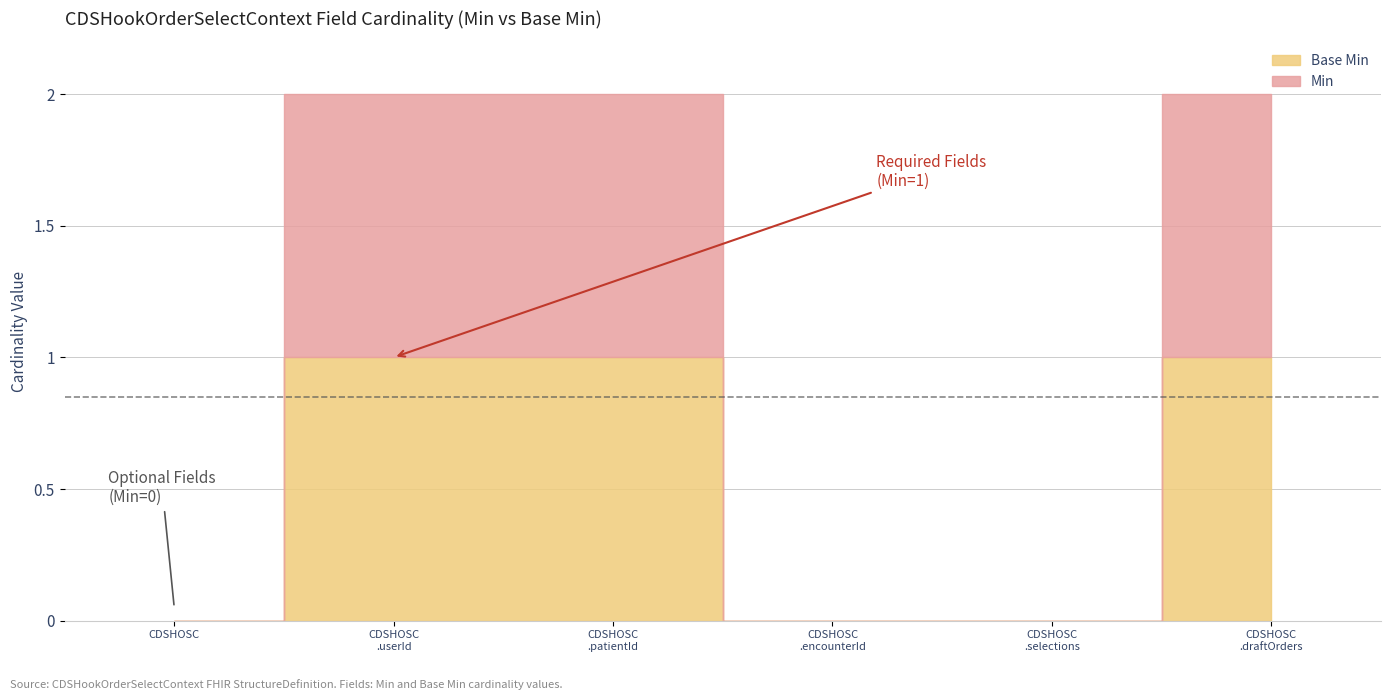

Reading left to right, transcribe all the data shown in this chart.

Min: CDSHookOrderSelectContext=0	CDSHookOrderSelectContext.userId=1	CDSHookOrderSelectContext.patientId=1	CDSHookOrderSelectContext.encounterId=0	CDSHookOrderSelectContext.selections=0	CDSHookOrderSelectContext.draftOrders=1
Base Min: CDSHookOrderSelectContext=0	CDSHookOrderSelectContext.userId=1	CDSHookOrderSelectContext.patientId=1	CDSHookOrderSelectContext.encounterId=0	CDSHookOrderSelectContext.selections=0	CDSHookOrderSelectContext.draftOrders=1